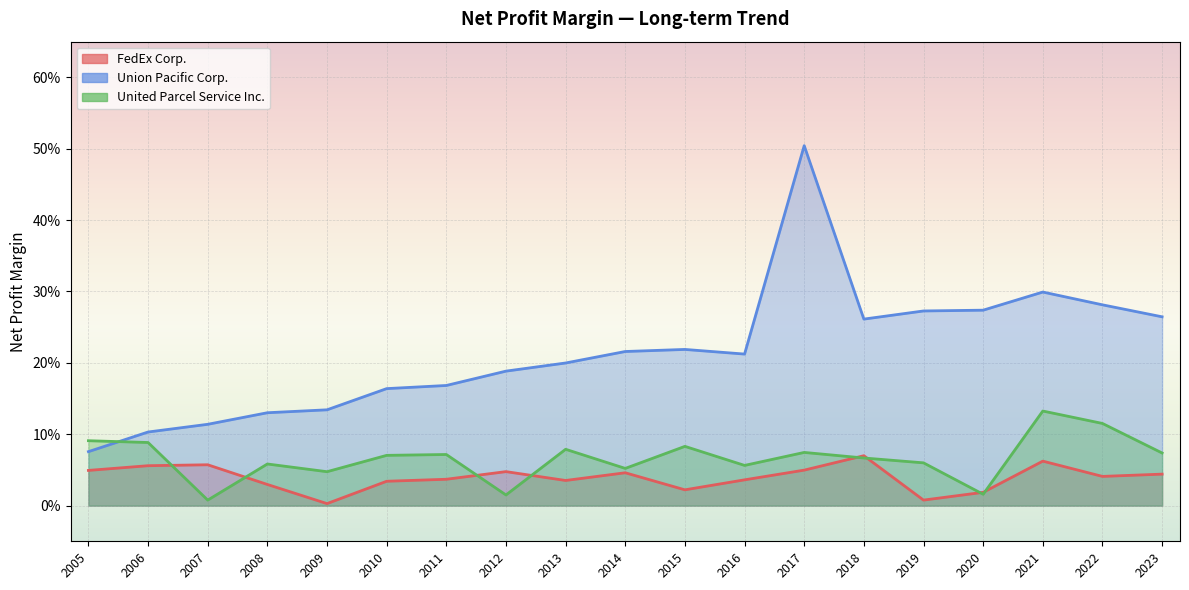

What is the sum of all United Parcel Service Inc. values?

1.3